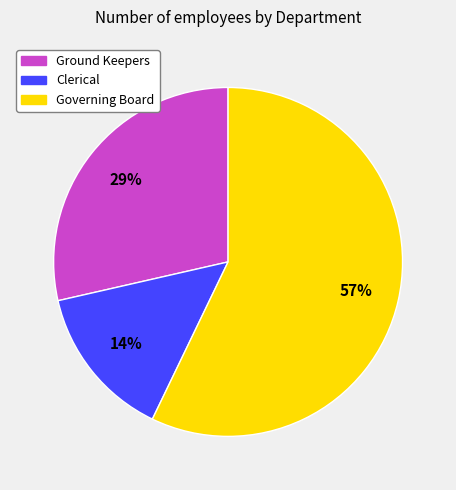

What percentage is the Clerical slice, to the nearest percent?

14%